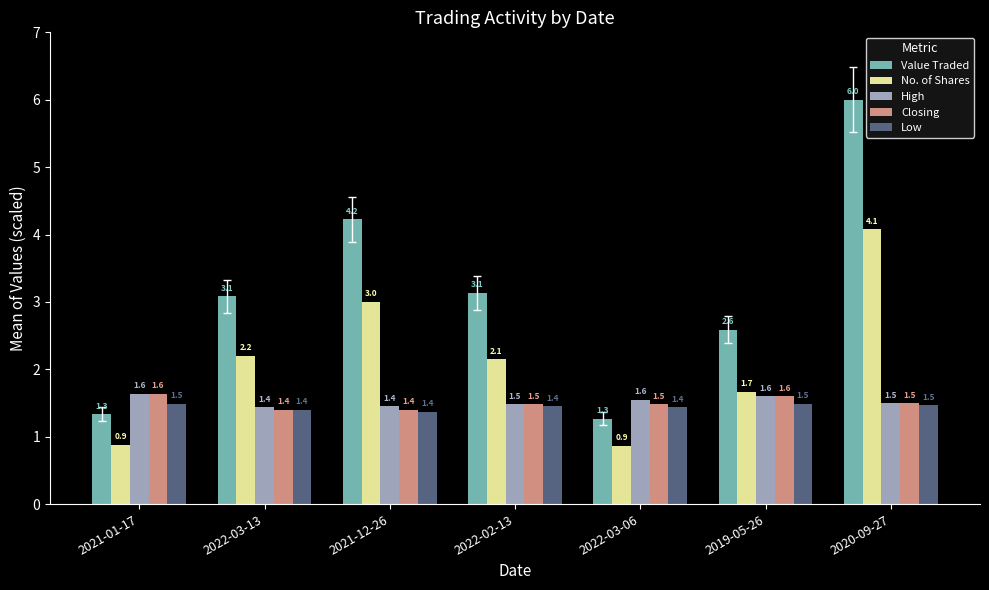

Is it true that Closing equals 1.6 at 2019-05-26?

True